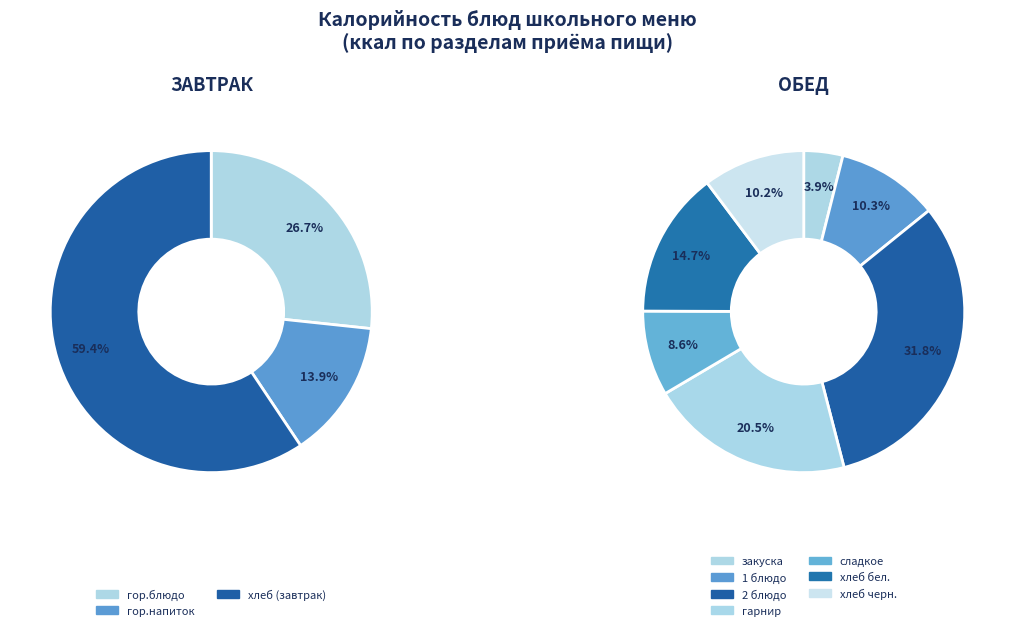

Which has a higher value, хлеб бел. or 1 блюдо?

хлеб бел.